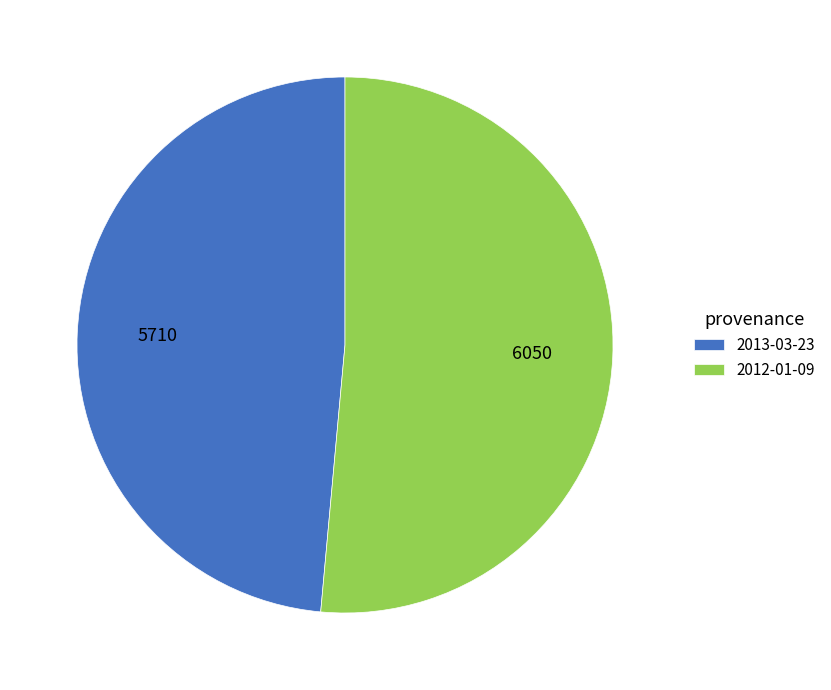

Combined, do 2012-01-09 and 2013-03-23 account for over 50%?

Yes